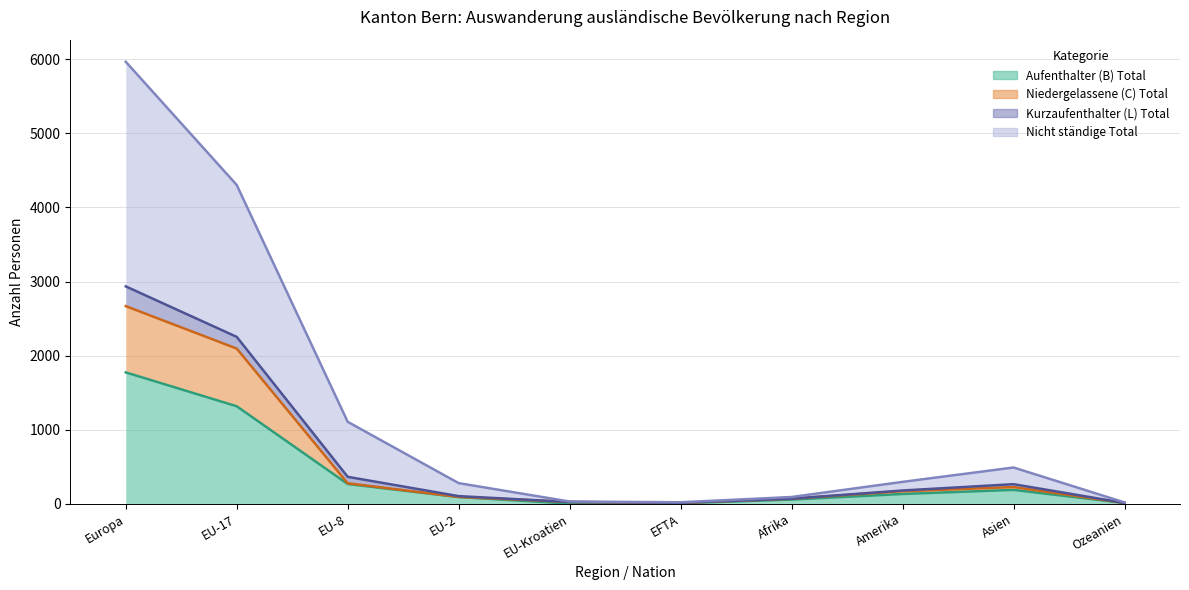

Is it true that Niedergelassene (C) Total equals 227 at Asien?

True